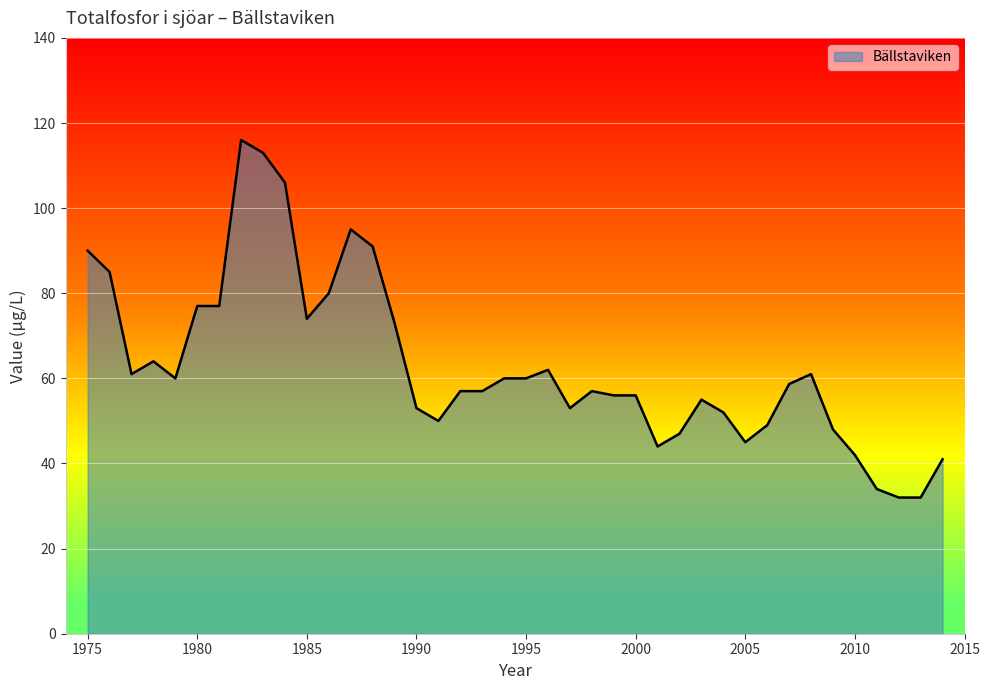

How many lines are shown in the chart?

1